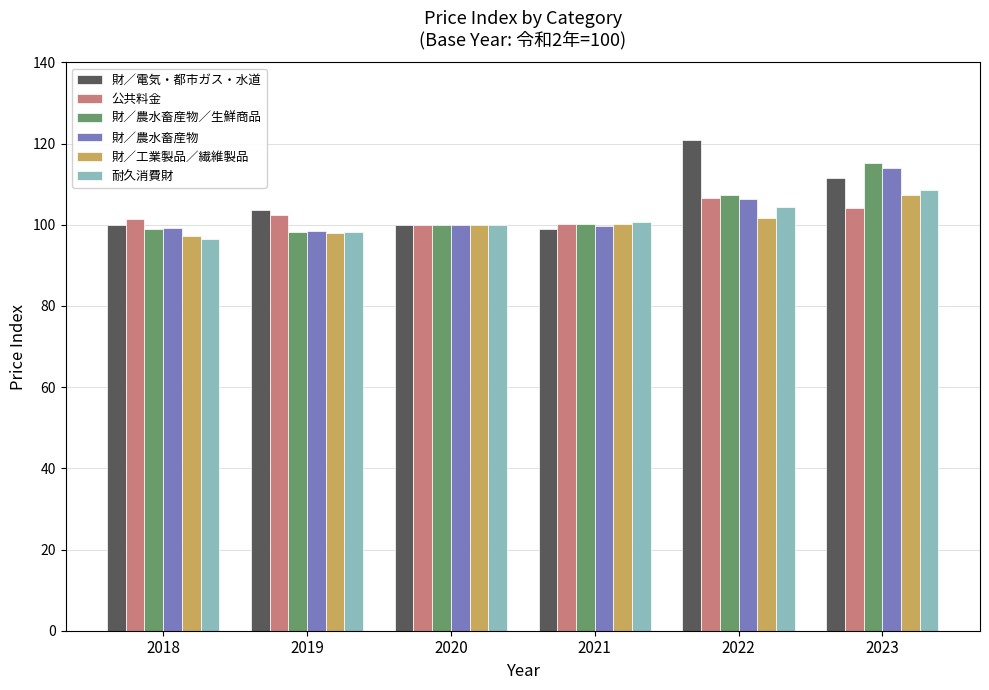

What is the total value across all series at 2019?

598.9